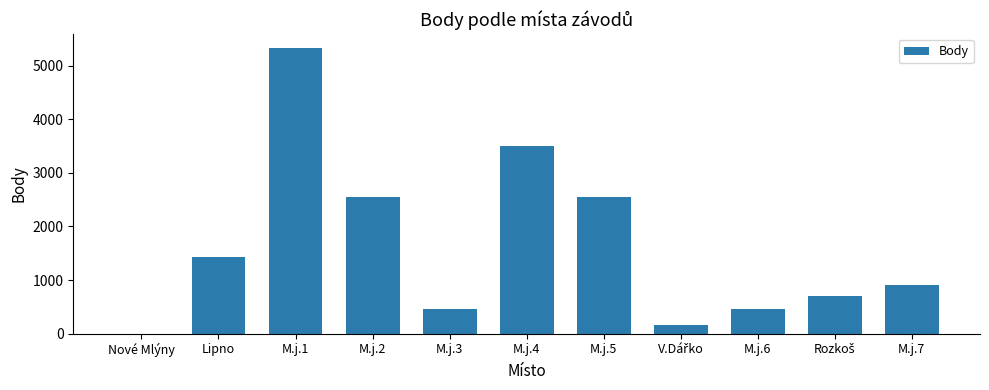

What is the maximum value shown in the chart?

5321